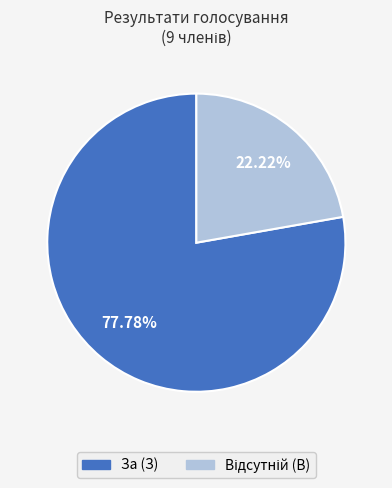

Which category has the biggest portion of the pie?

За (З)